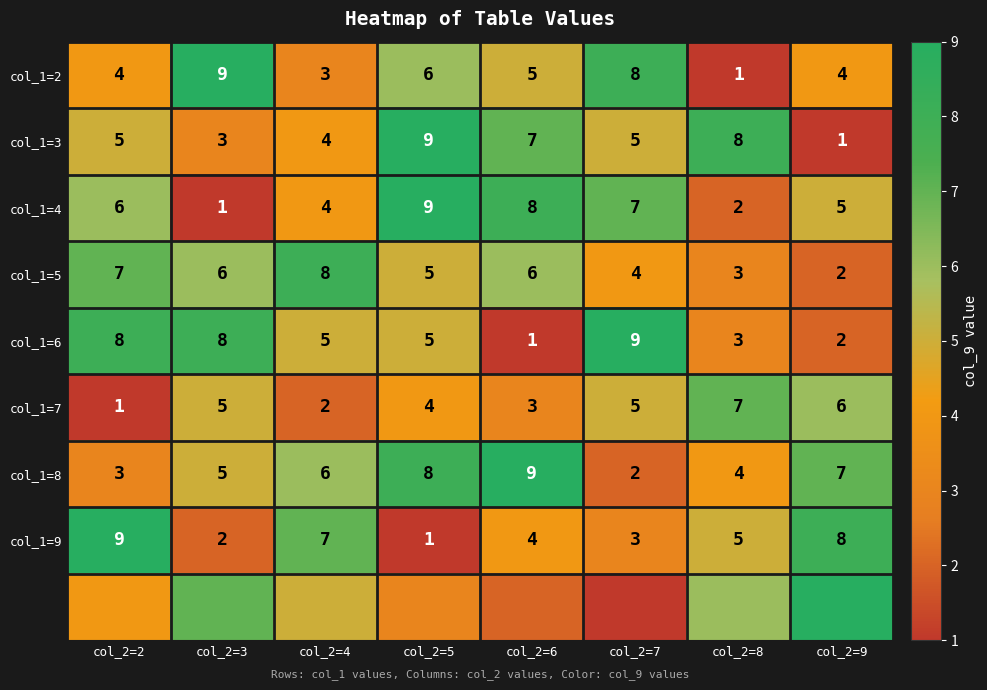

What is the difference between the col_1=6 values at col_2=5 and col_2=3?

3